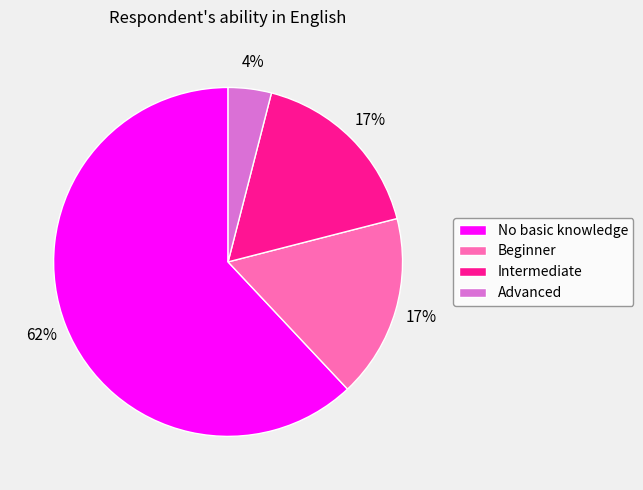

To the nearest percent, what is the average slice percentage?

25%